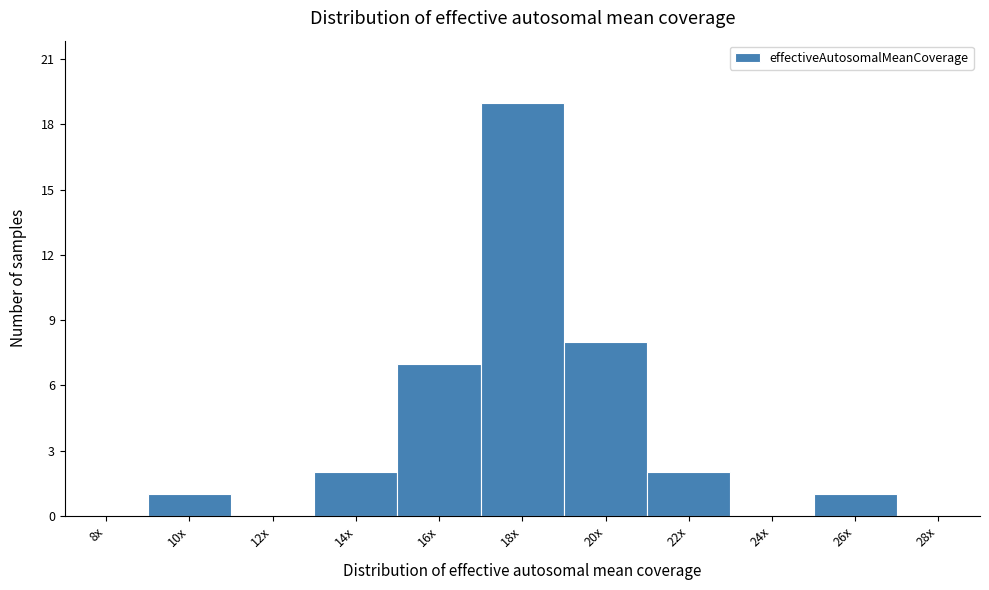

What is the change in value from 10x to 16x?

+6